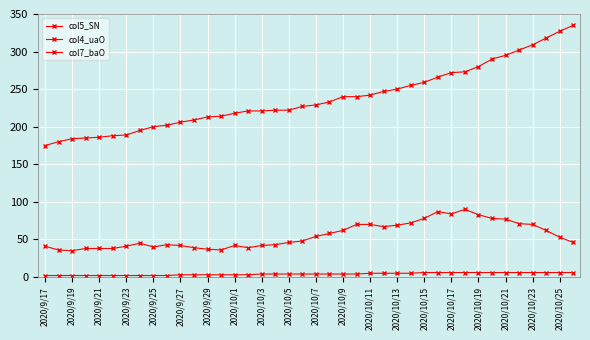

True or false: col4_uaO and col7_baO intersect in this chart.

False